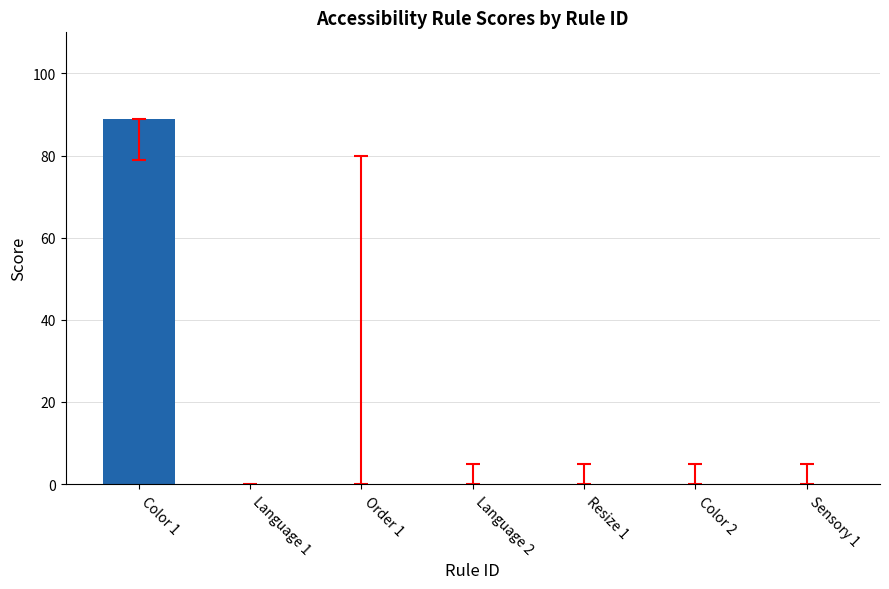

The value at Language 1 is 51. True or false?

False